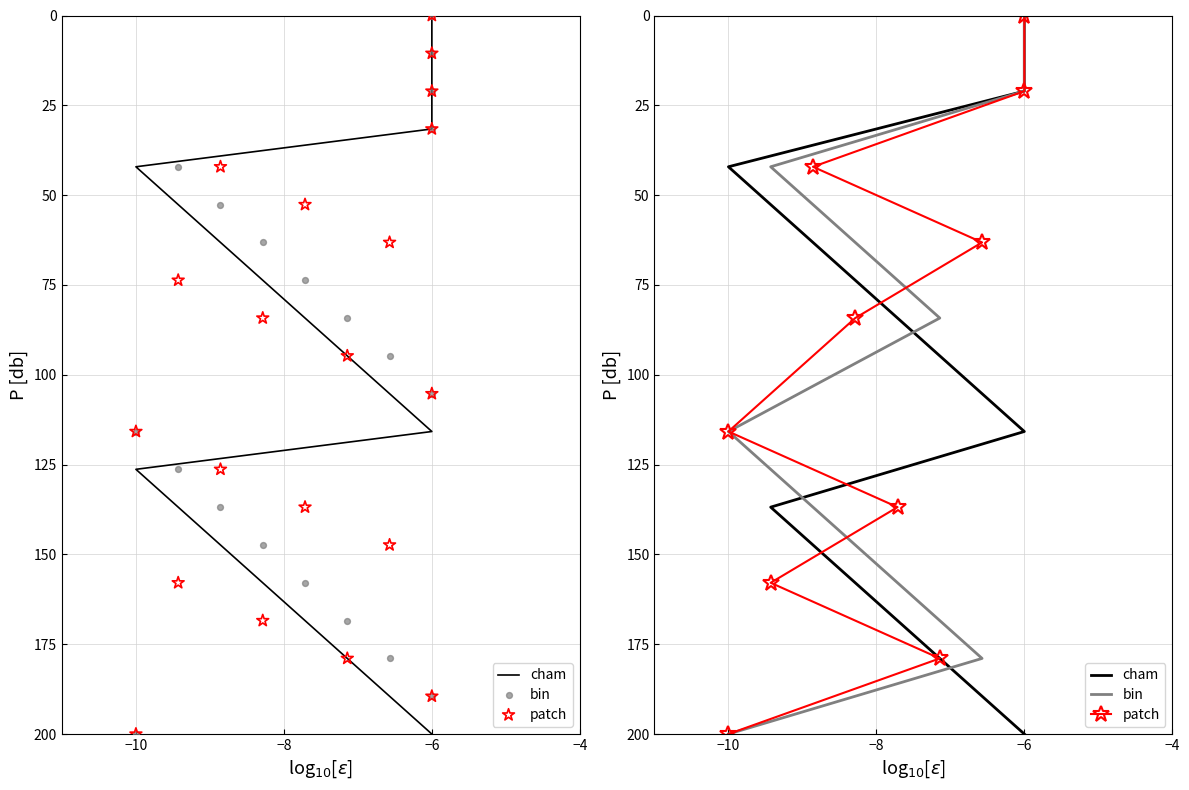

Is the value of cham at 4 greater than the value of bin at 8?

No